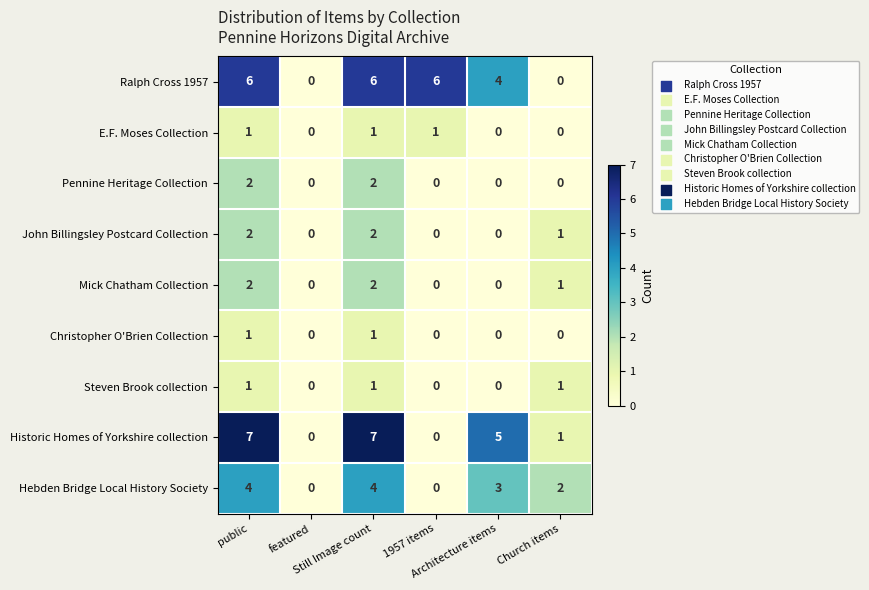

How many John Billingsley Postcard Collection values are between 0 and 2?

6